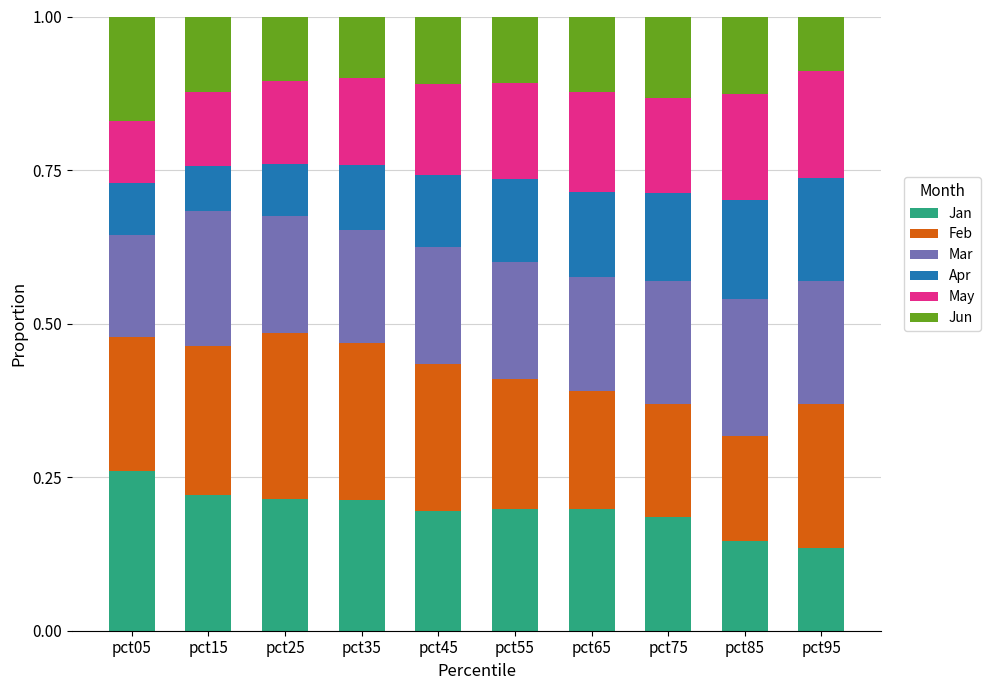

What is the total value across all series at pct25?

1.0